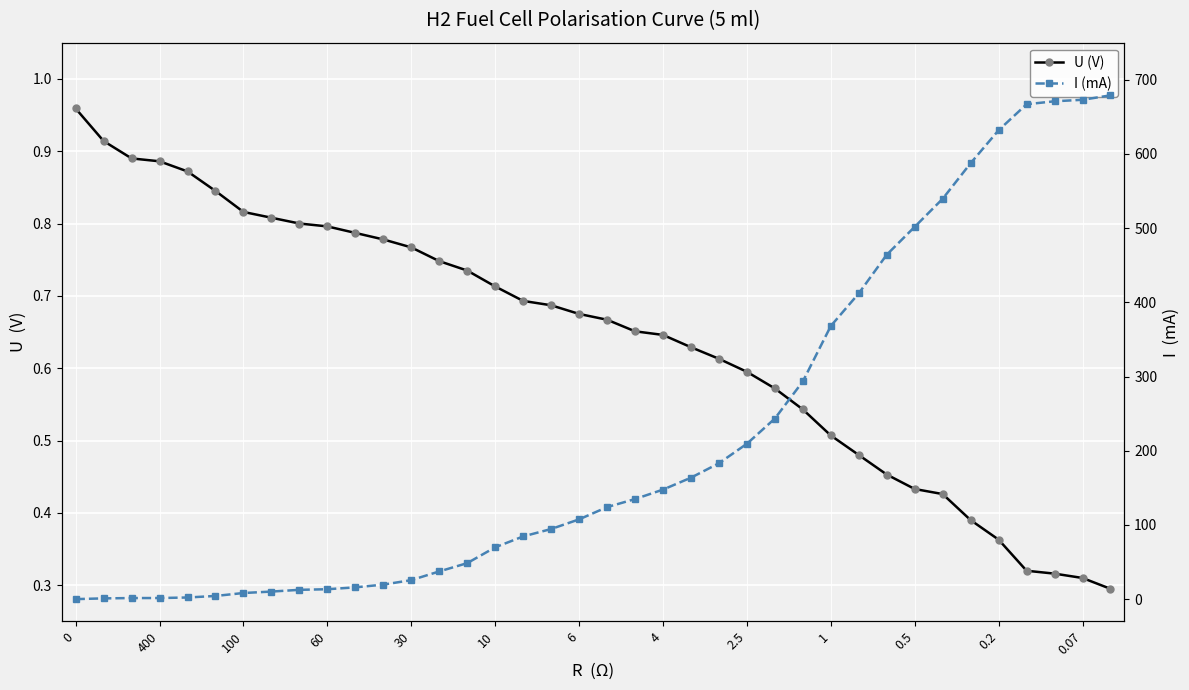

What is the lowest value of the U (V) series?

0.3